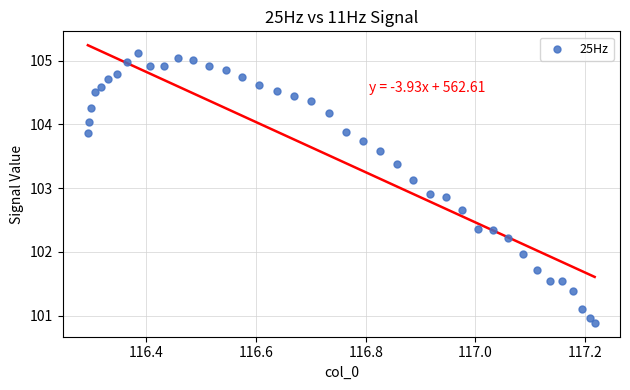

What is the range of Y values (max minus min)?

4.2